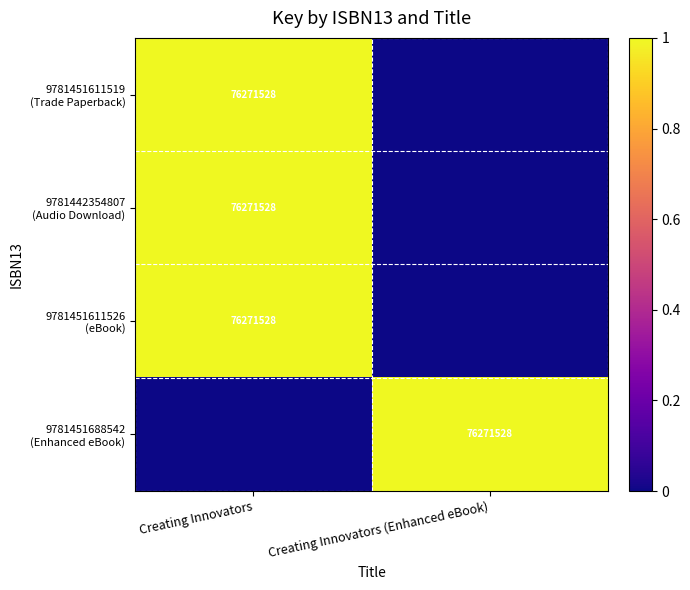

Read the 9781451611526 (eBook) value at Creating Innovators.

1